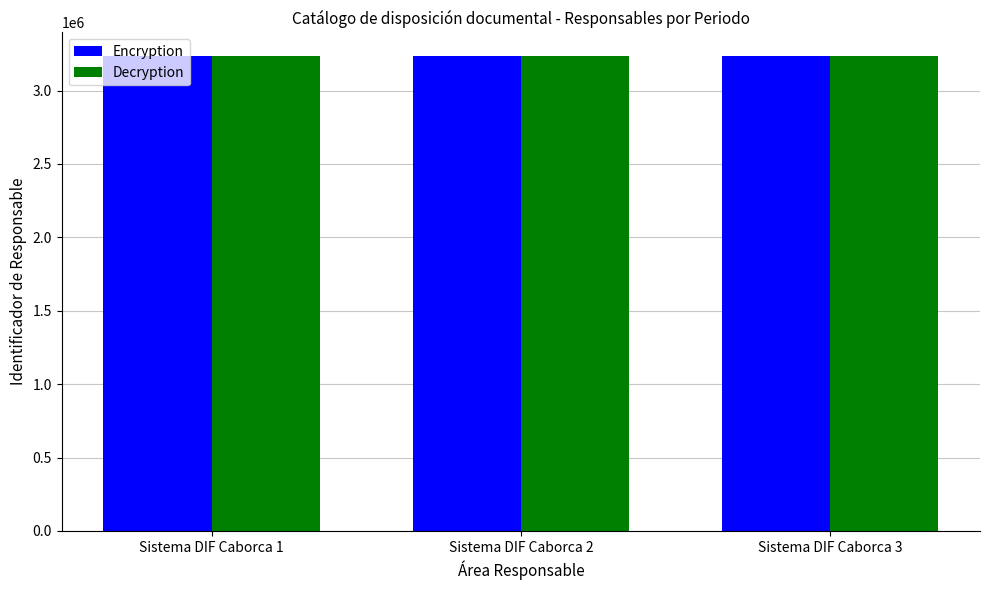

What is the difference between the highest and lowest values at Sistema DIF Caborca 3?

1